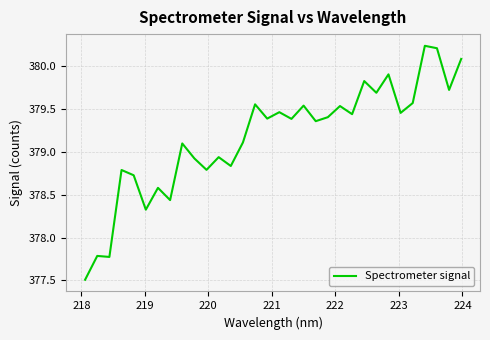

What is the difference between the maximum and minimum values?

2.7